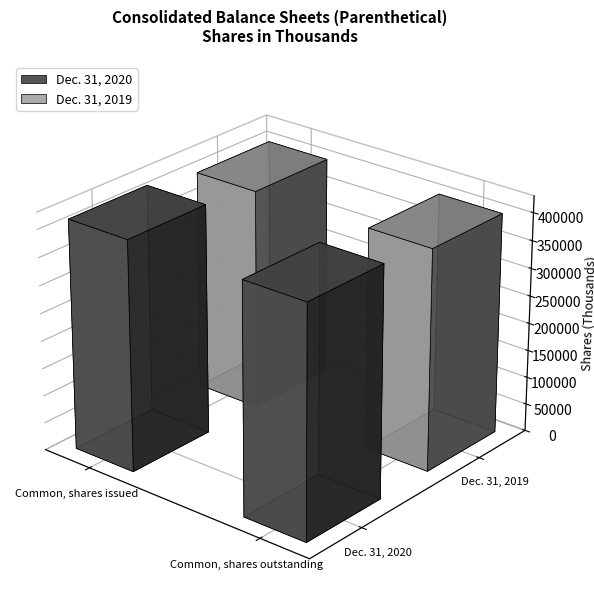

Does the chart contain stacked bars?

No